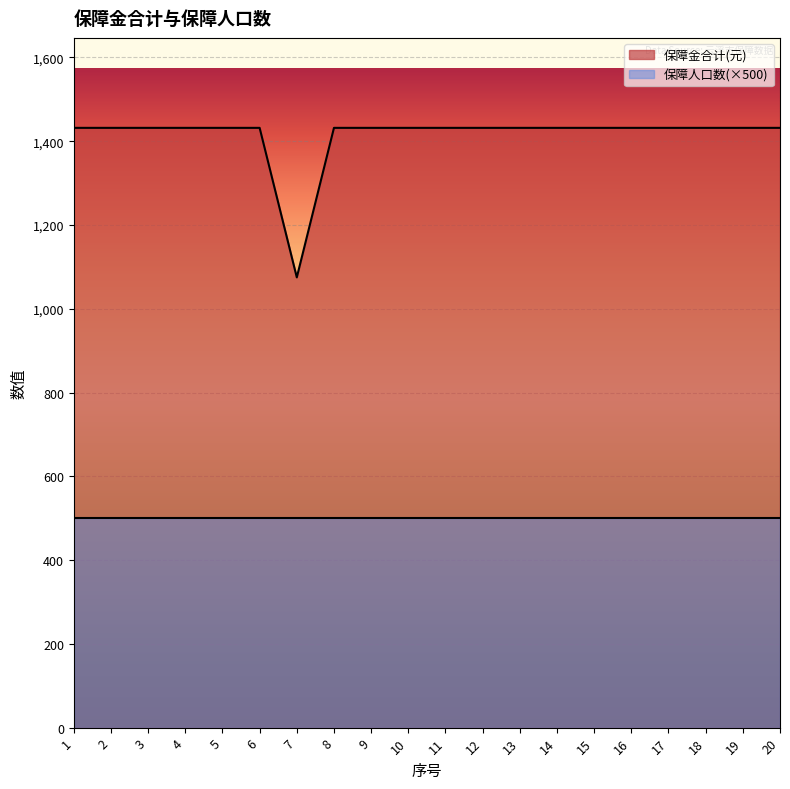

Which category has the highest value across all series?

1